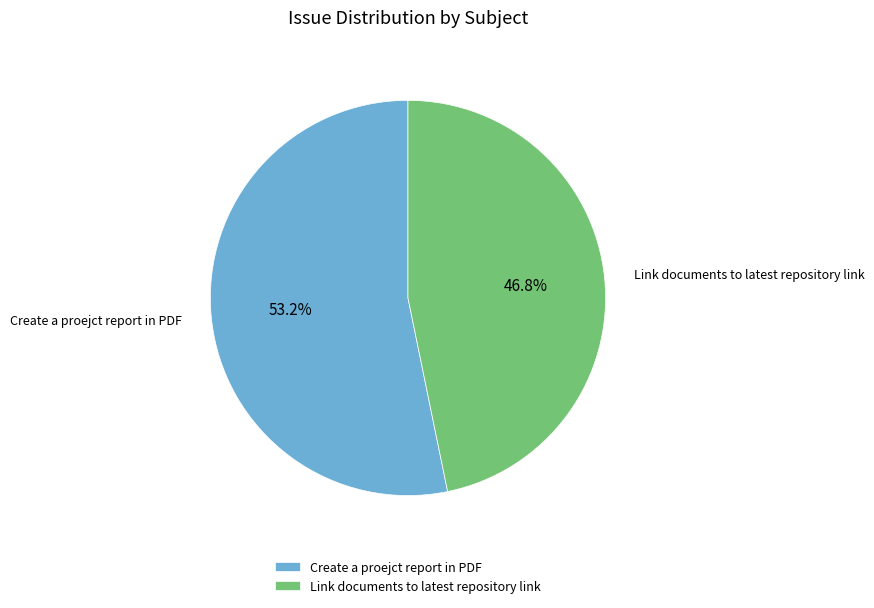

Is there a majority slice in this chart?

Yes